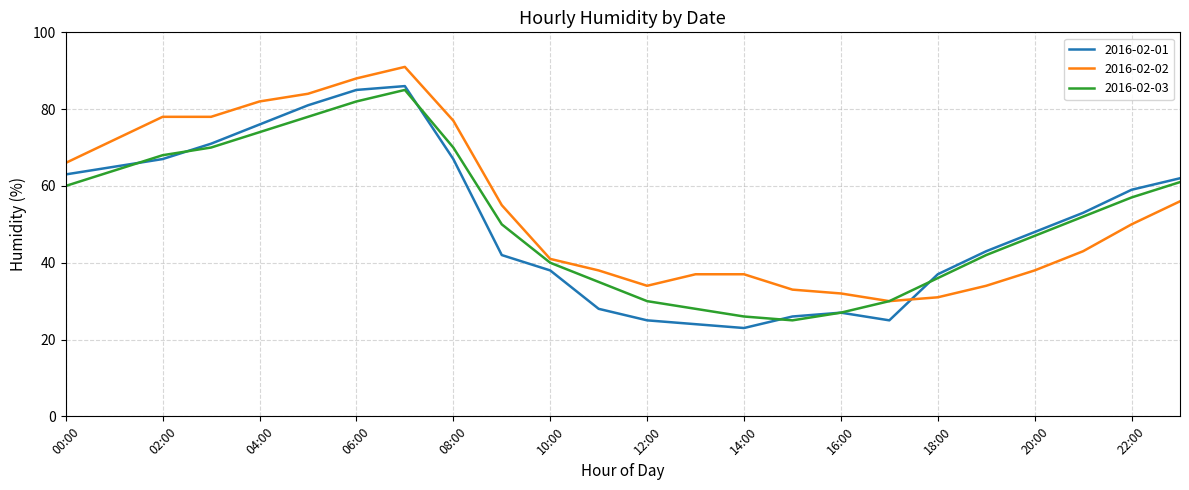

Which series has the widest spread of values?

2016-02-01